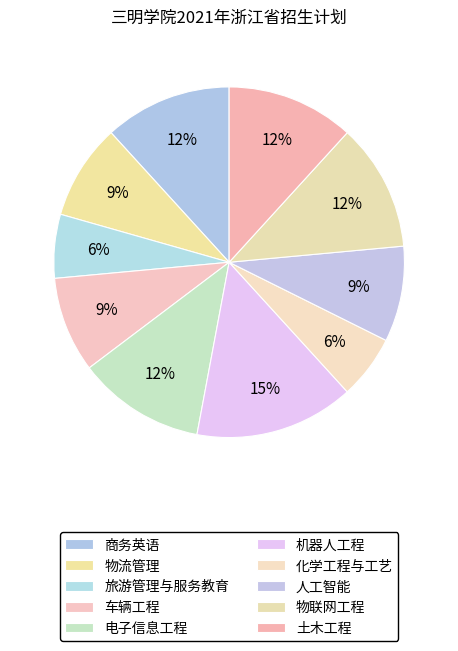

What portion of the pie excludes 车辆工程?

91.2%